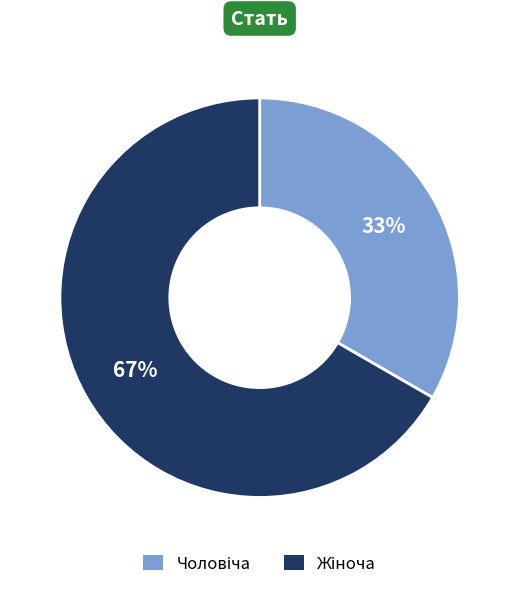

To the nearest percent, what is the average slice percentage?

50%